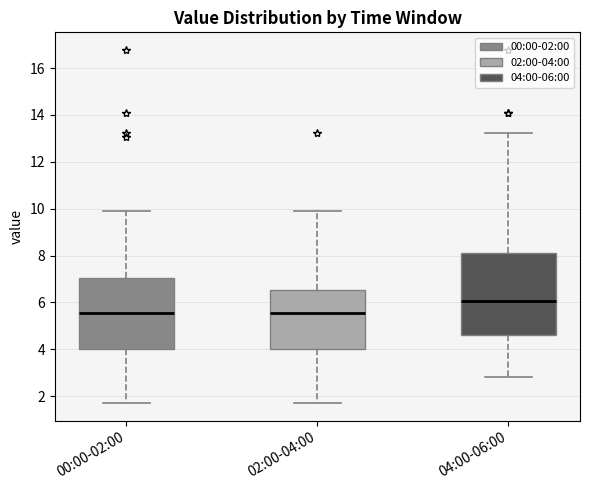

Reading left to right, read every box against the y-axis: the position of its median line, the range the box covers, and the ends of its whiskers. The values are not printed on the chart, so give them approximately, as read against the axis.

00:00-02:00: median 5.6, box 4.0 to 7.0, whiskers 1.8 to 10.0
02:00-04:00: median 5.6, box 4.0 to 6.6, whiskers 1.8 to 10.0
04:00-06:00: median 6.0, box 4.6 to 8.2, whiskers 2.8 to 13.2